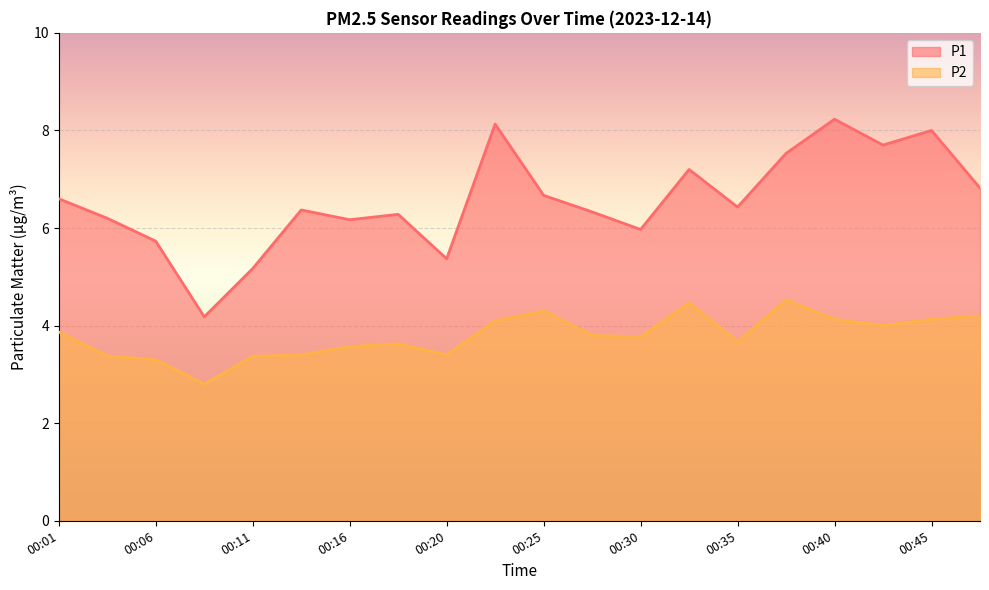

True or false: P1 and P2 cross at least once.

False